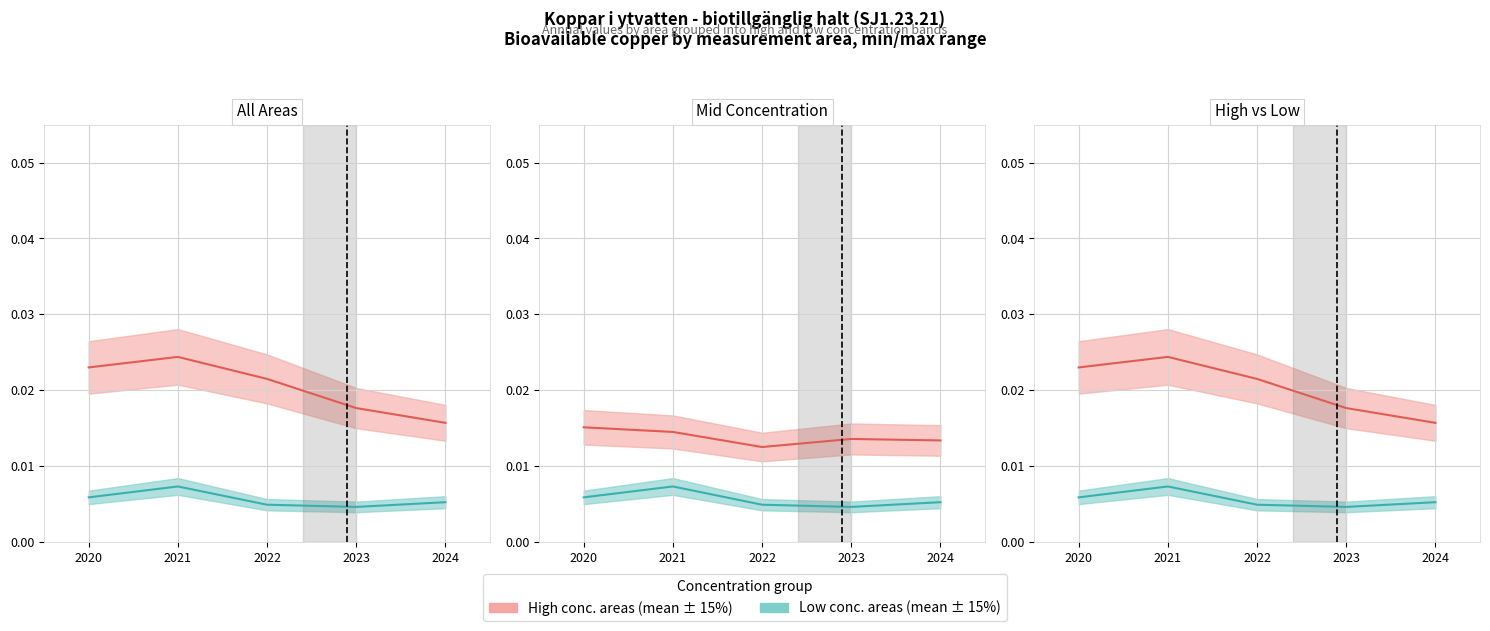

Reading left to right, extract all data points from this chart.

High conc. (mean): 2020=0.0	2021=0.0	2022=0.0	2023=0.0	2024=0.0
Low conc. (mean): 2020=0.0	2021=0.0	2022=0.0	2023=0.0	2024=0.0